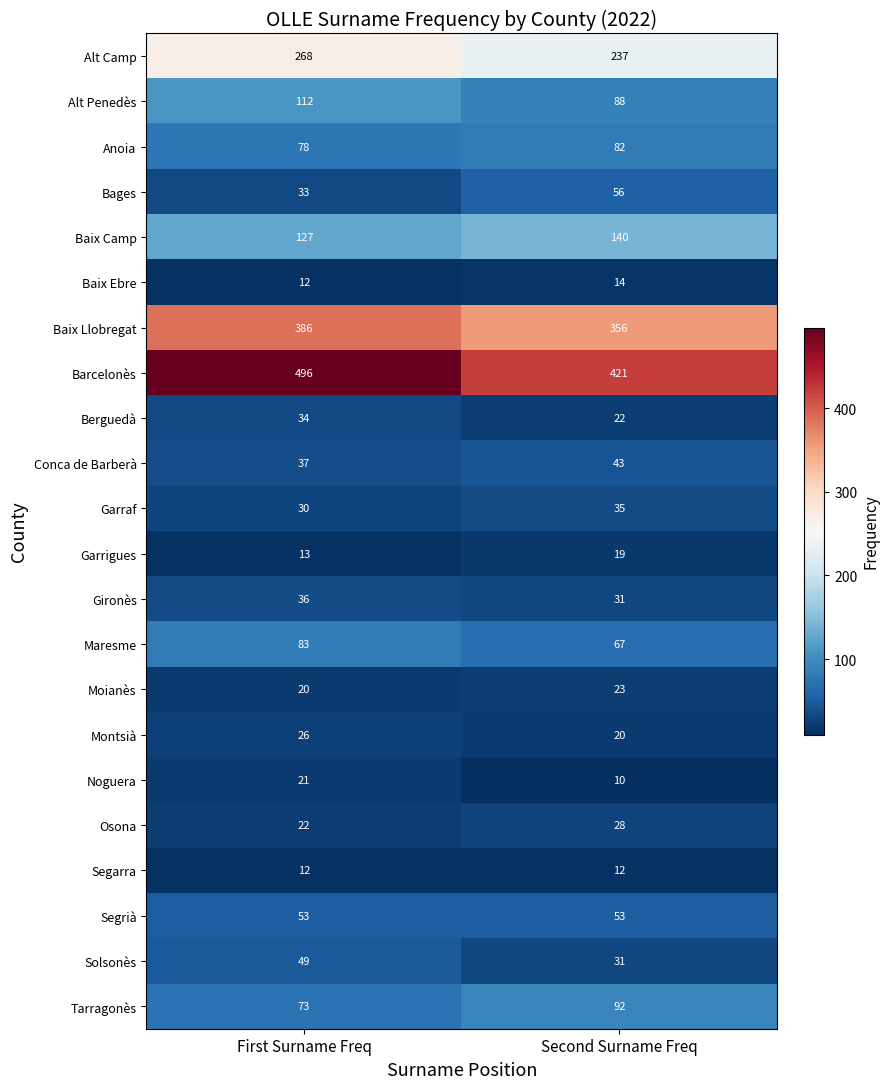

What is the difference between the Baix Llobregat values at First Surname Freq and Second Surname Freq?

30